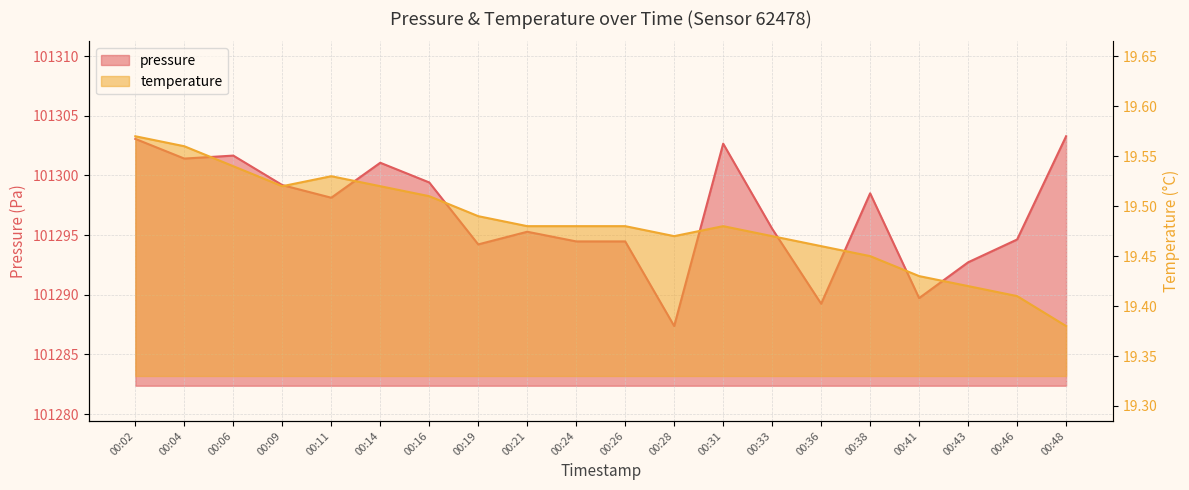

What is the difference between the second highest and second lowest values in the temperature series?

0.1